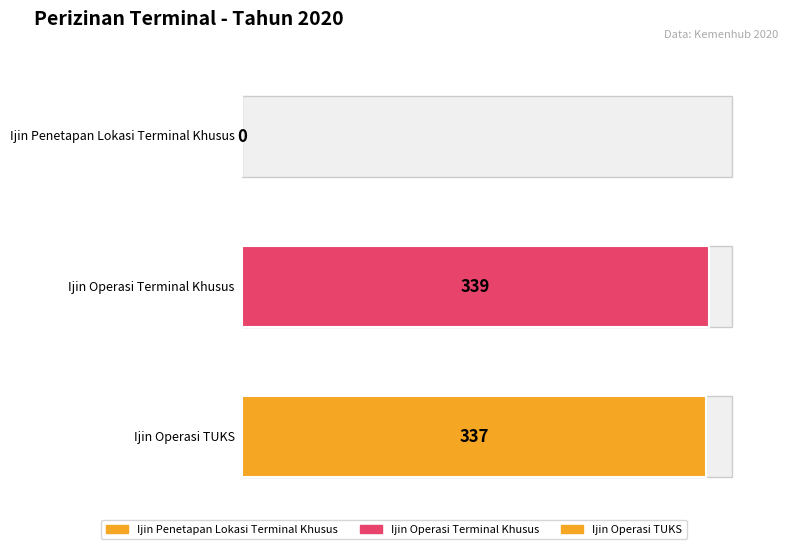

Which label corresponds to the largest value in the chart?

Ijin Operasi Terminal Khusus